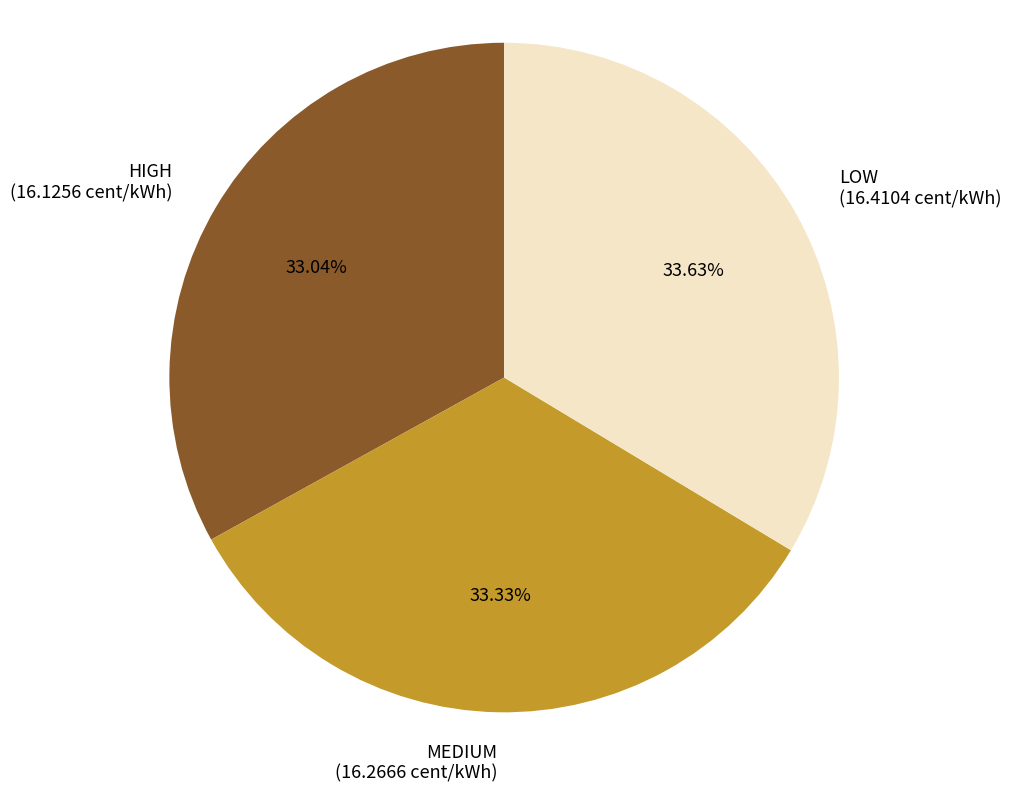

The HIGH slice represents 20% of the pie. True or false?

False